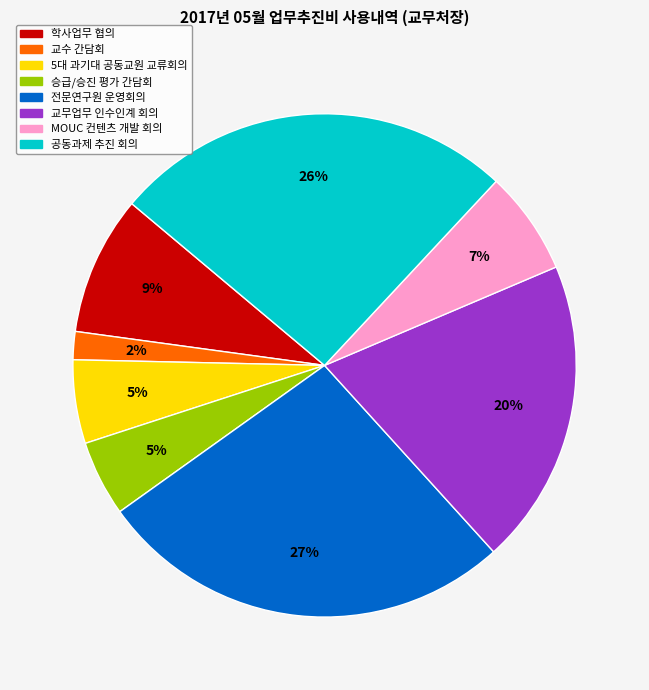

True or false: MOUC 컨텐츠 개발 회의 accounts for 18% of the total.

False